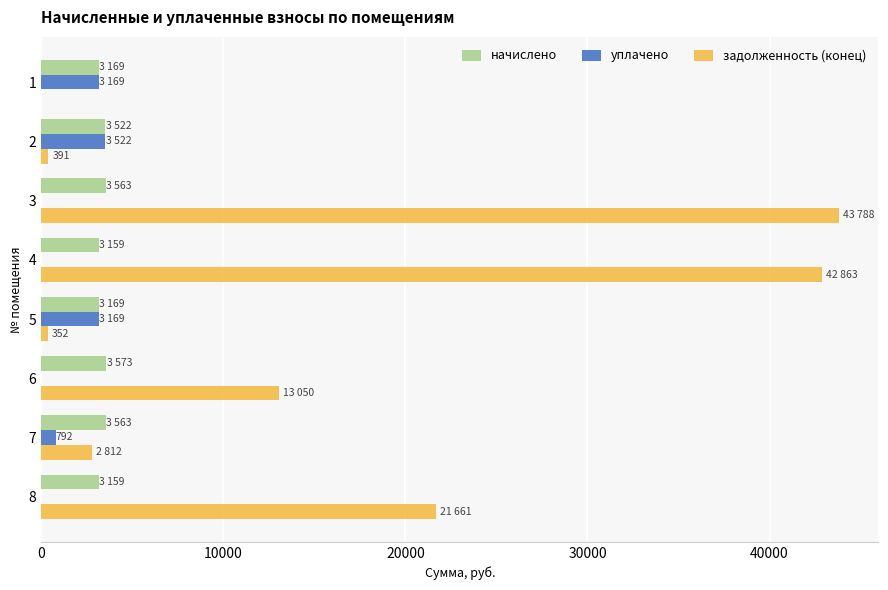

What is the sum of all начислено values?

26878.9